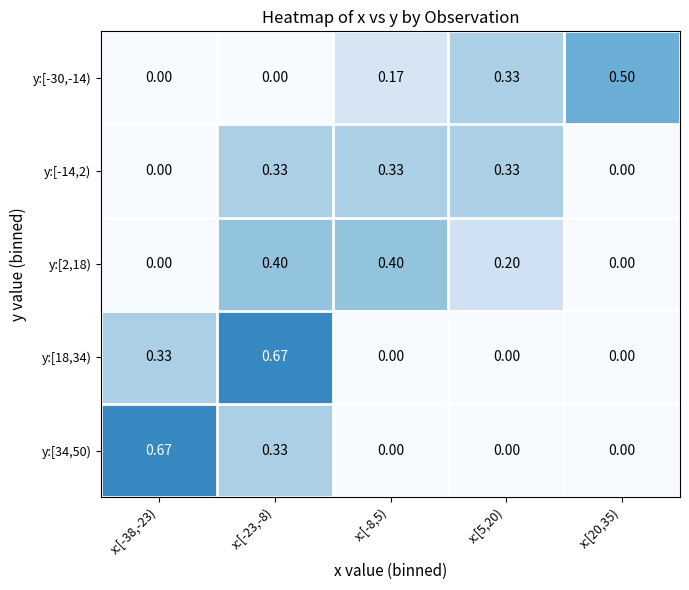

Reading left to right, extract all data points from this chart.

y:[-30,-14): x:[-38,-23)=0.0	x:[-23,-8)=0.0	x:[-8,5)=0.2	x:[5,20)=0.3	x:[20,35)=0.5
y:[-14,2): x:[-38,-23)=0.0	x:[-23,-8)=0.3	x:[-8,5)=0.3	x:[5,20)=0.3	x:[20,35)=0.0
y:[2,18): x:[-38,-23)=0.0	x:[-23,-8)=0.4	x:[-8,5)=0.4	x:[5,20)=0.2	x:[20,35)=0.0
y:[18,34): x:[-38,-23)=0.3	x:[-23,-8)=0.7	x:[-8,5)=0.0	x:[5,20)=0.0	x:[20,35)=0.0
y:[34,50): x:[-38,-23)=0.7	x:[-23,-8)=0.3	x:[-8,5)=0.0	x:[5,20)=0.0	x:[20,35)=0.0